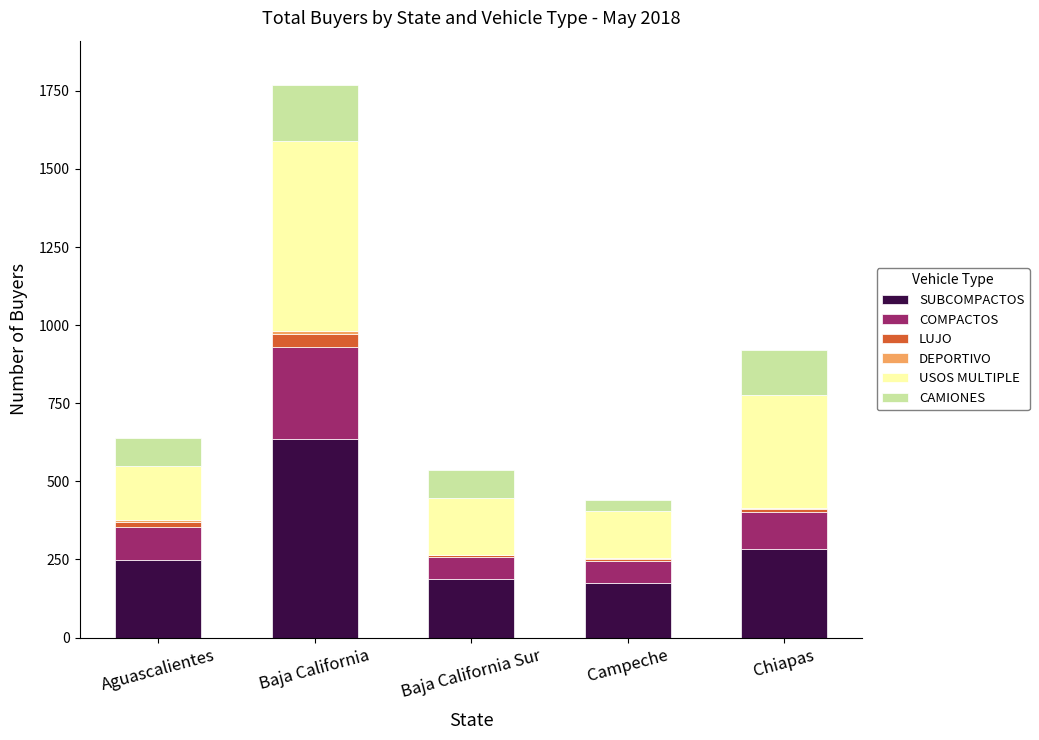

At which category is the sum across all series the highest?

Baja California